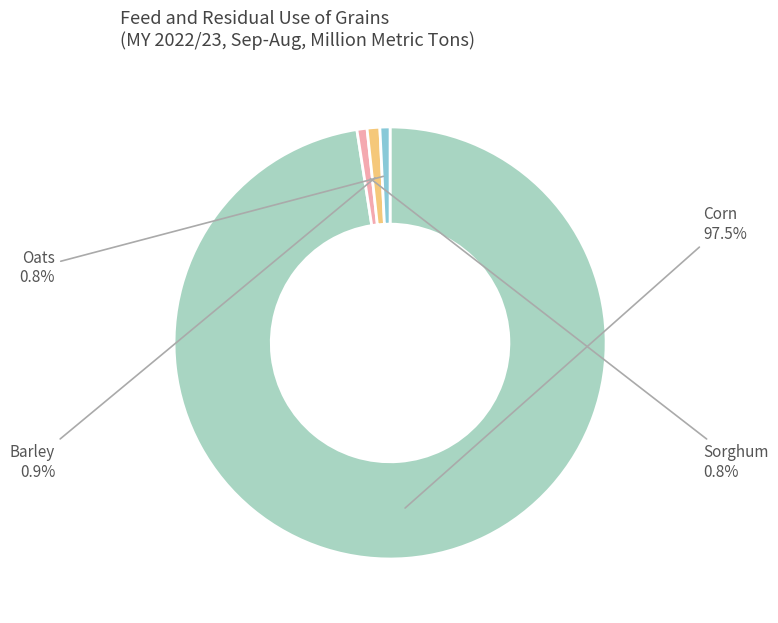

Is there any slice that represents more than half of the pie?

Yes